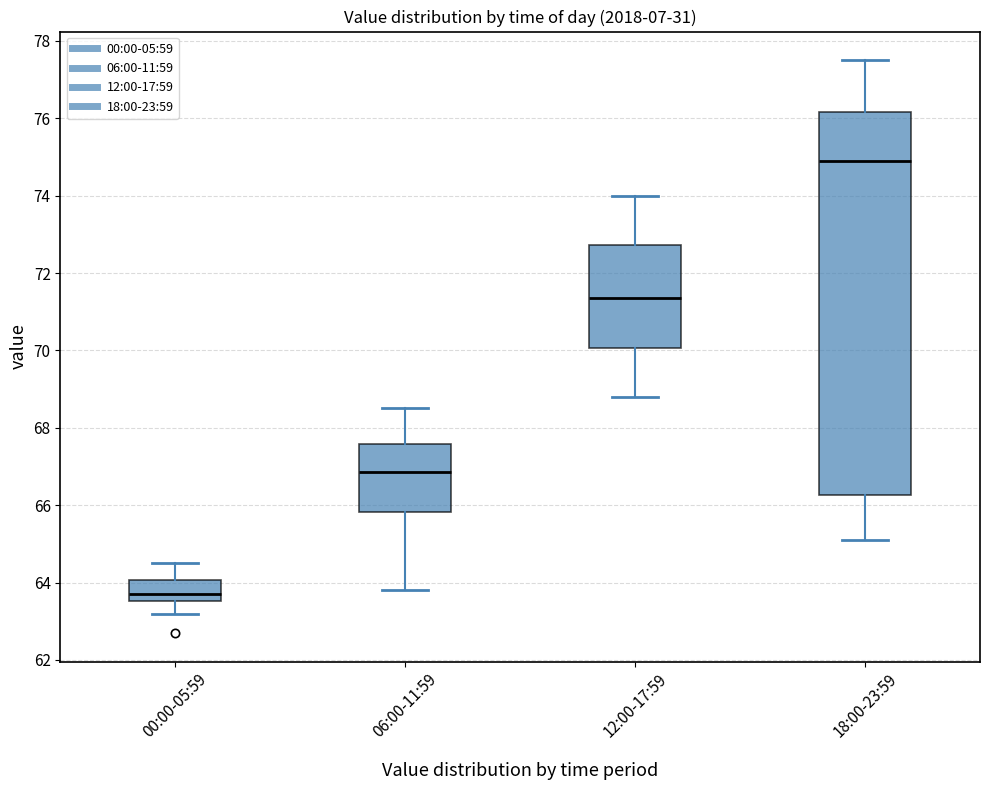

Reading left to right, transcribe this box plot: for each box, give where its median line is, the range the box spans, and where its two whiskers end, as read against the y-axis. The values are not printed on the chart, so give them approximately, as read against the axis.

00:00-05:59: median 63.8, box 63.6 to 64.0, whiskers 63.2 to 64.6
06:00-11:59: median 66.8, box 65.8 to 67.6, whiskers 63.8 to 68.6
12:00-17:59: median 71.4, box 70.0 to 72.8, whiskers 68.8 to 74.0
18:00-23:59: median 75.0, box 66.2 to 76.2, whiskers 65.2 to 77.6